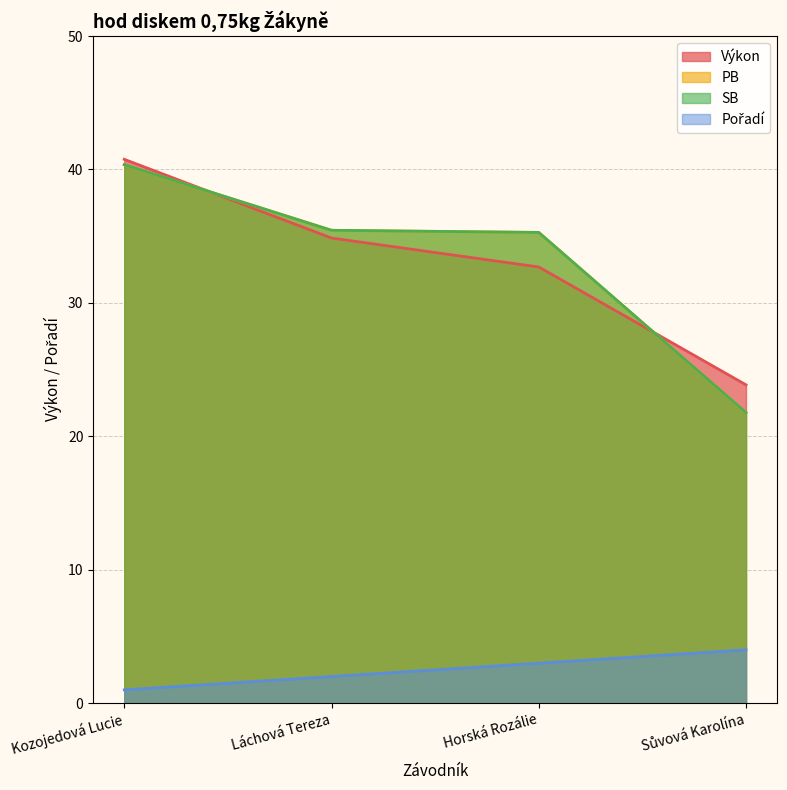

What is the label of the 2nd point from the left?

Láchová Tereza